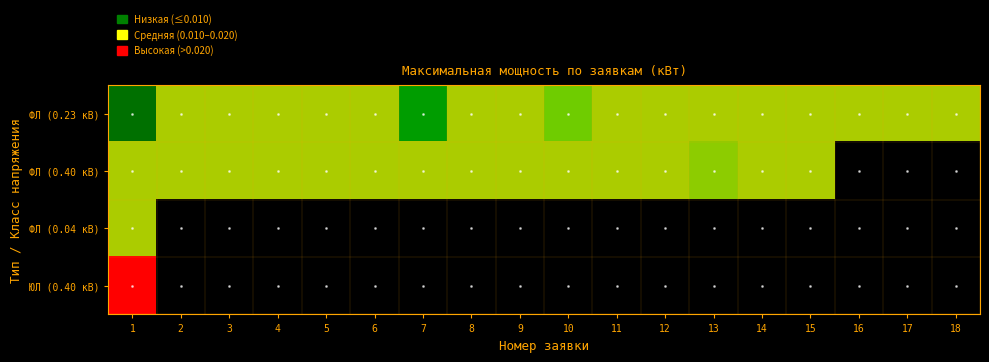

Which has a higher value, 5 or 1?

5